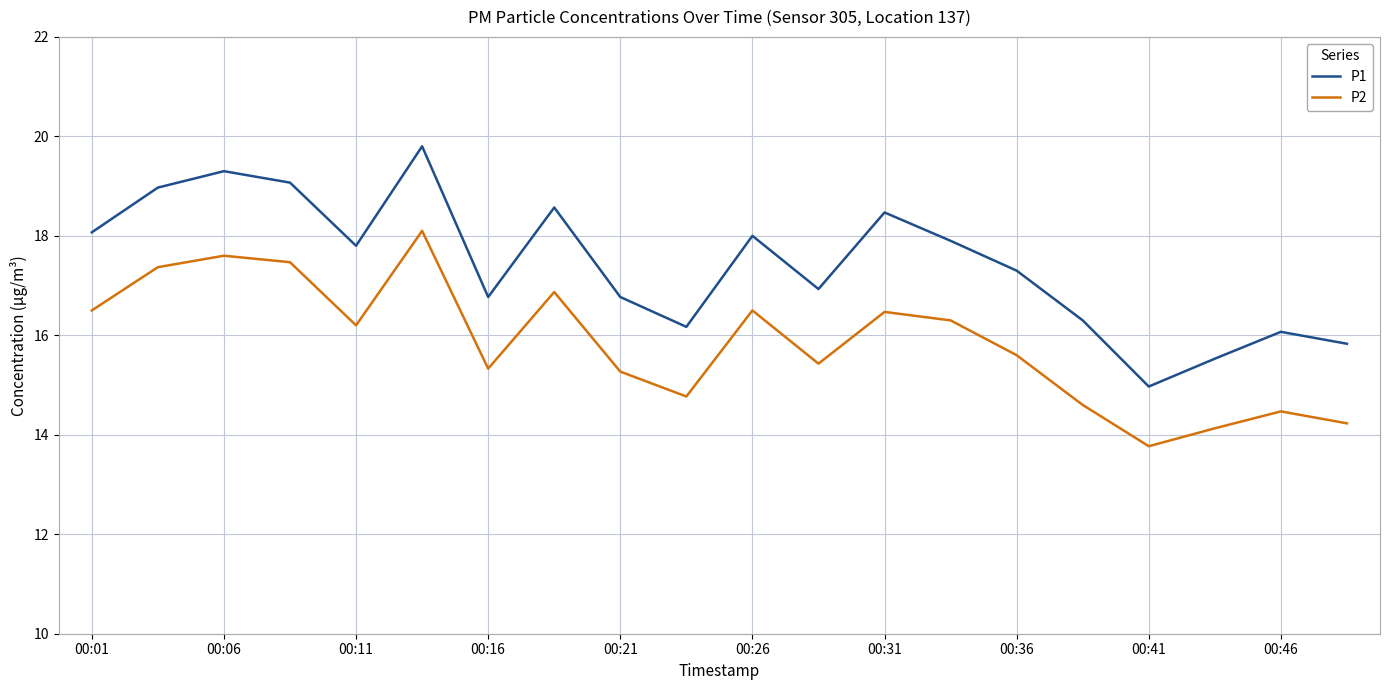

How many lines are shown in the chart?

2